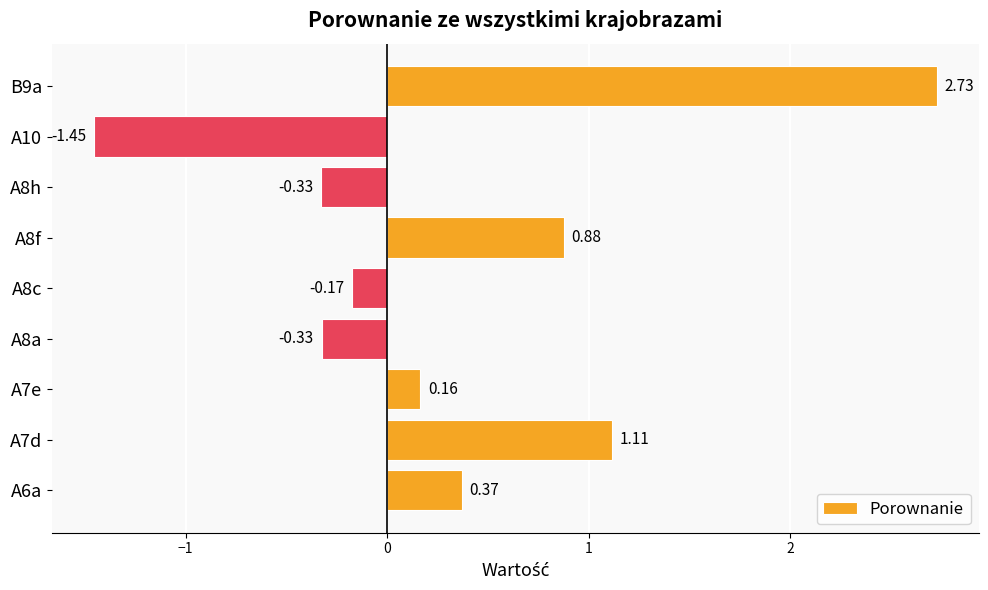

What is the sum of all values?

3.0